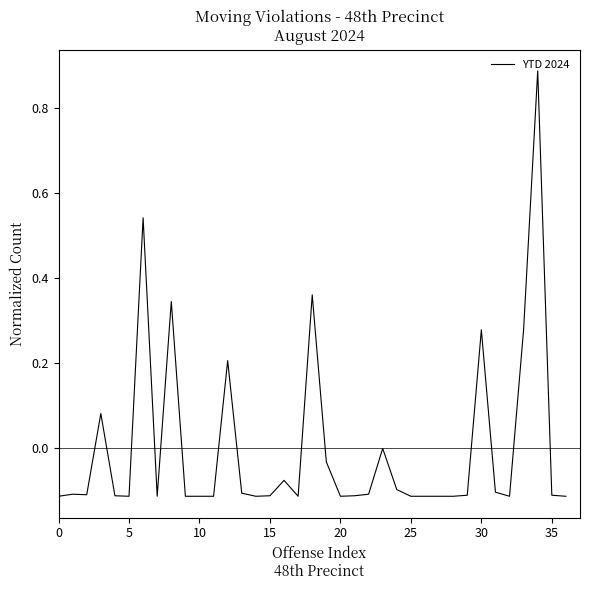

What is the difference between the maximum and minimum values?

1.0